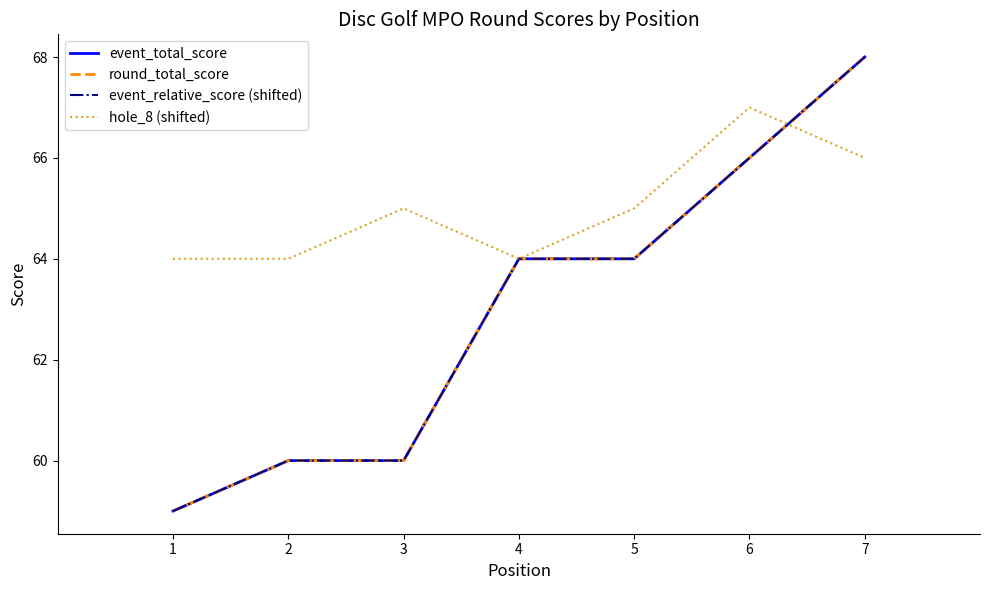

Is this an area chart (filled region under the line)?

No